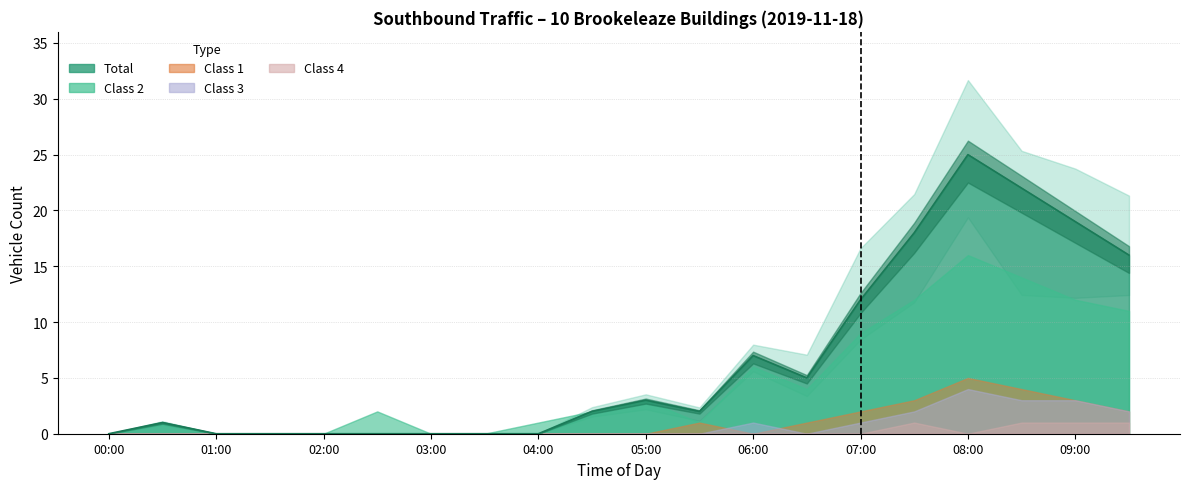

True or false: Class 2 and Class 4 intersect in this chart.

False